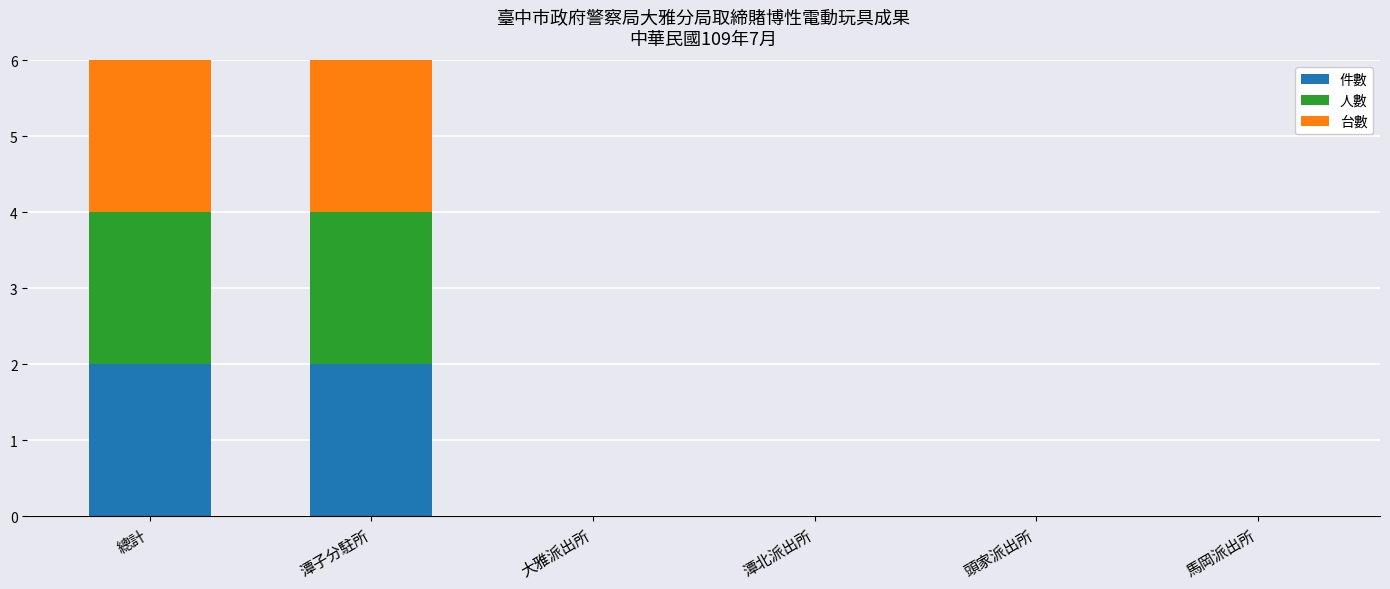

True or false: 件數 has a value of 2 at 潭子分駐所.

True